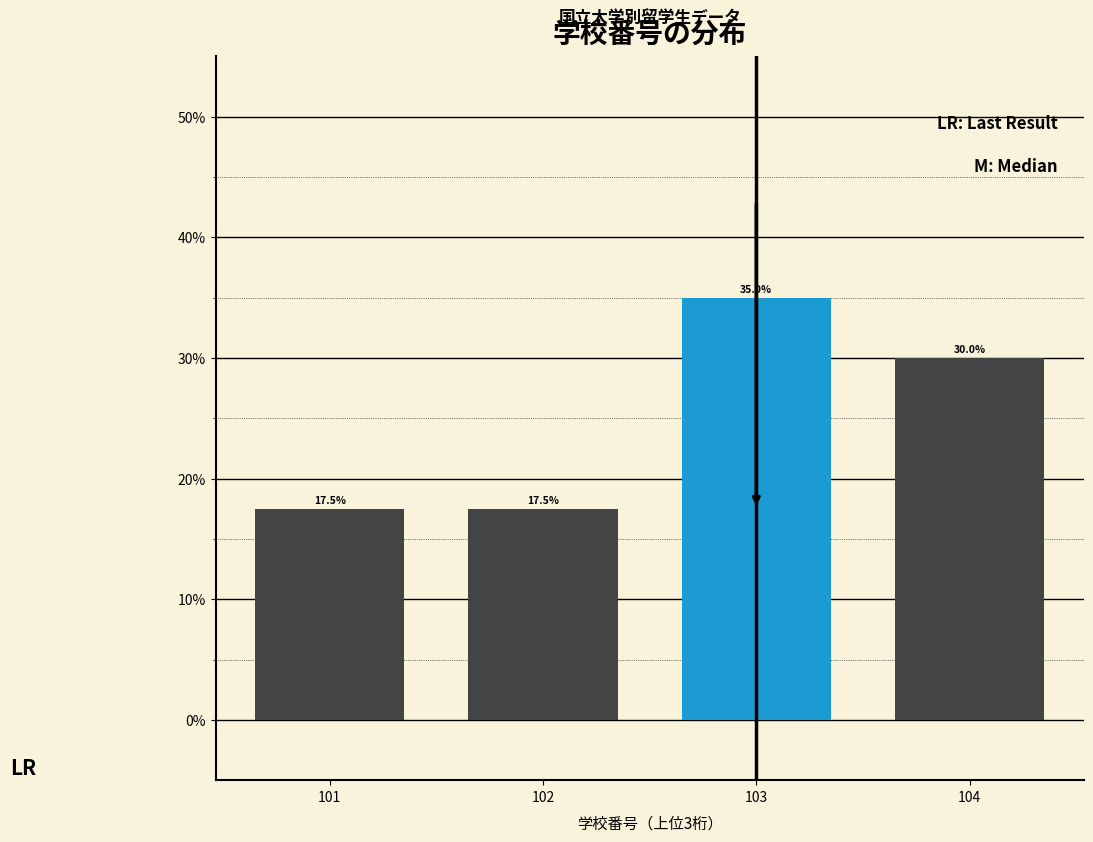

Reading left to right, transcribe all the data shown in this chart.

101=17.5	102=17.5	103=35.0	104=30.0